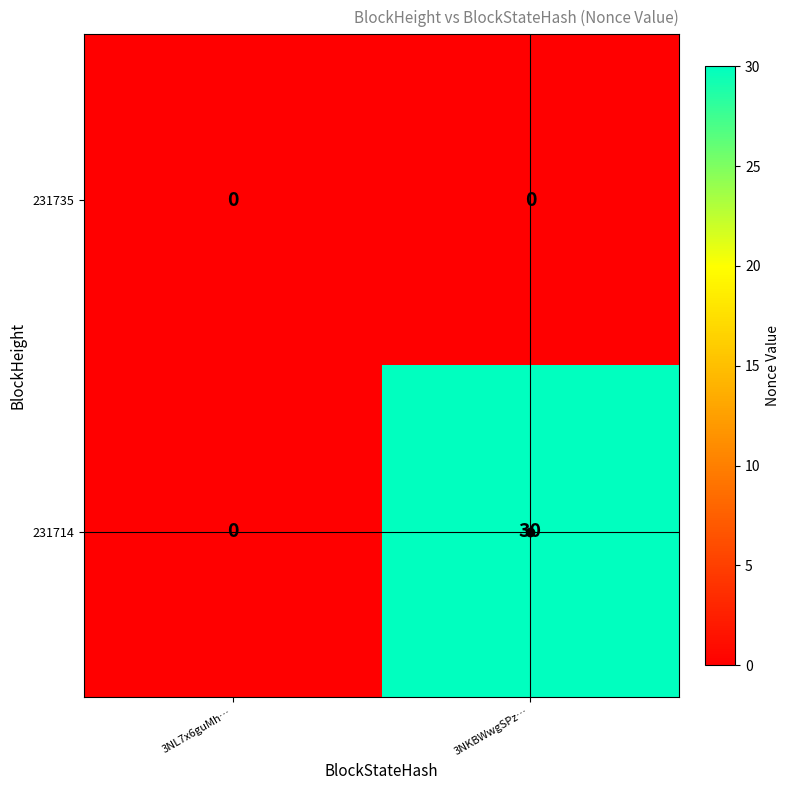

What is the average value of the 231714 series?

15